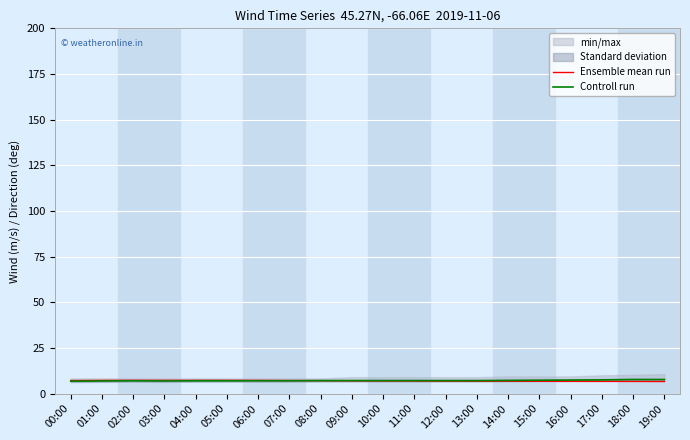

Which series has the widest spread of values?

Controll run